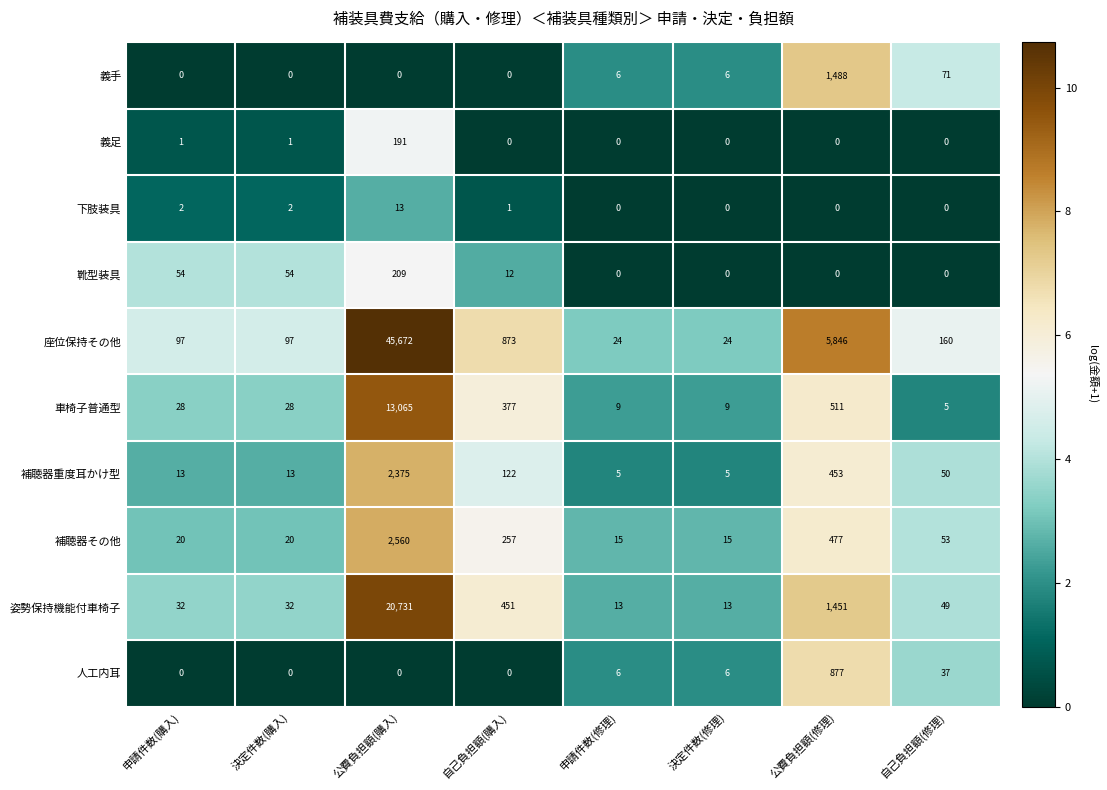

What is the spread (max minus min) of values at 自己負担額(購入)?

873